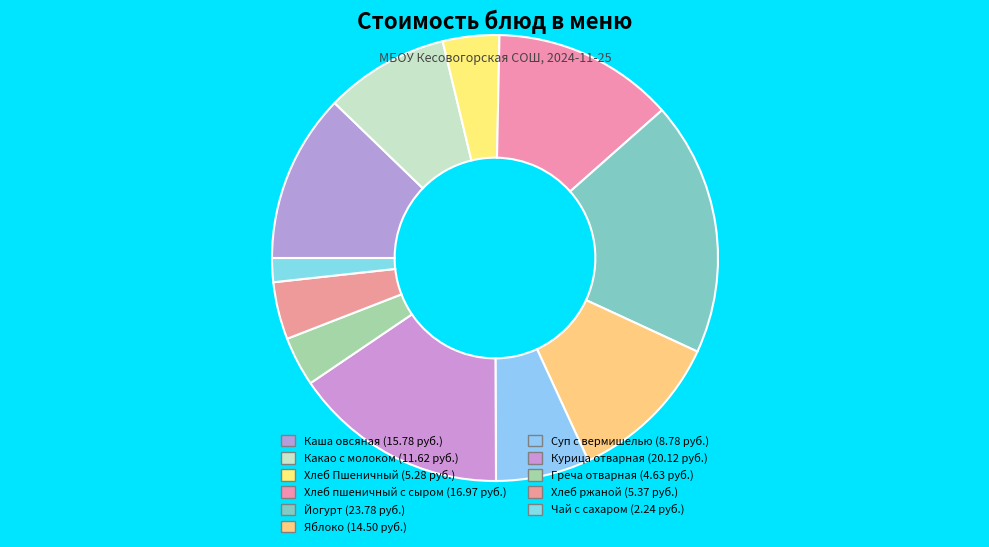

How many slices are in this pie chart?

11